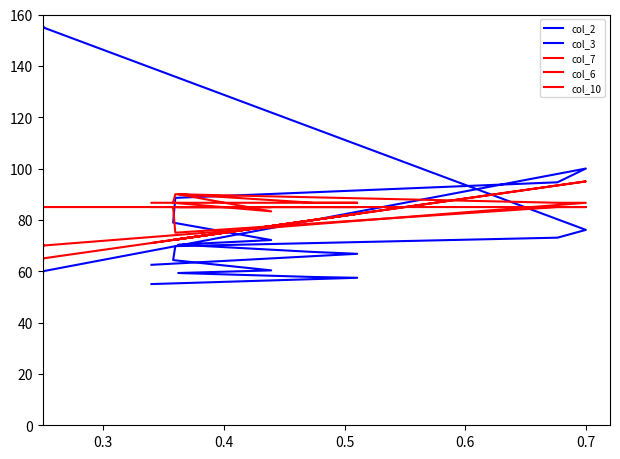

Which category has the highest value in the col_3 series?

0.7